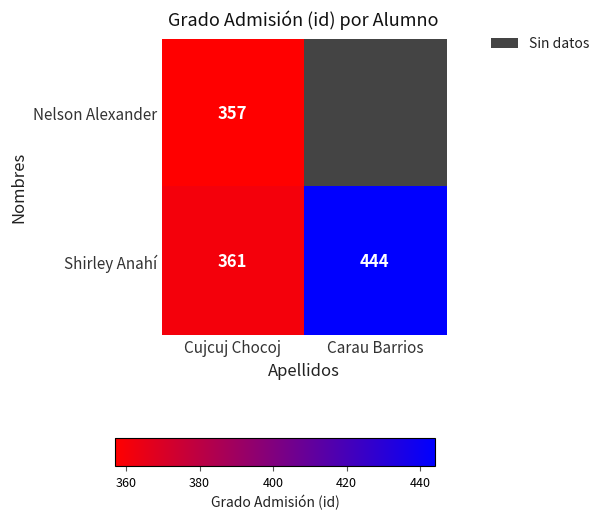

What is the smallest value displayed?

357.0